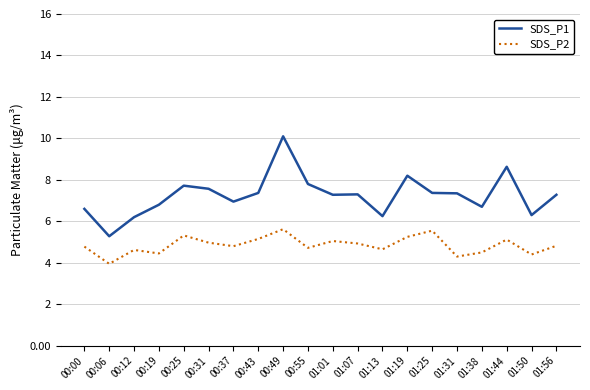

Is the value of SDS_P1 at 01:07 greater than the value of SDS_P2 at 01:19?

Yes